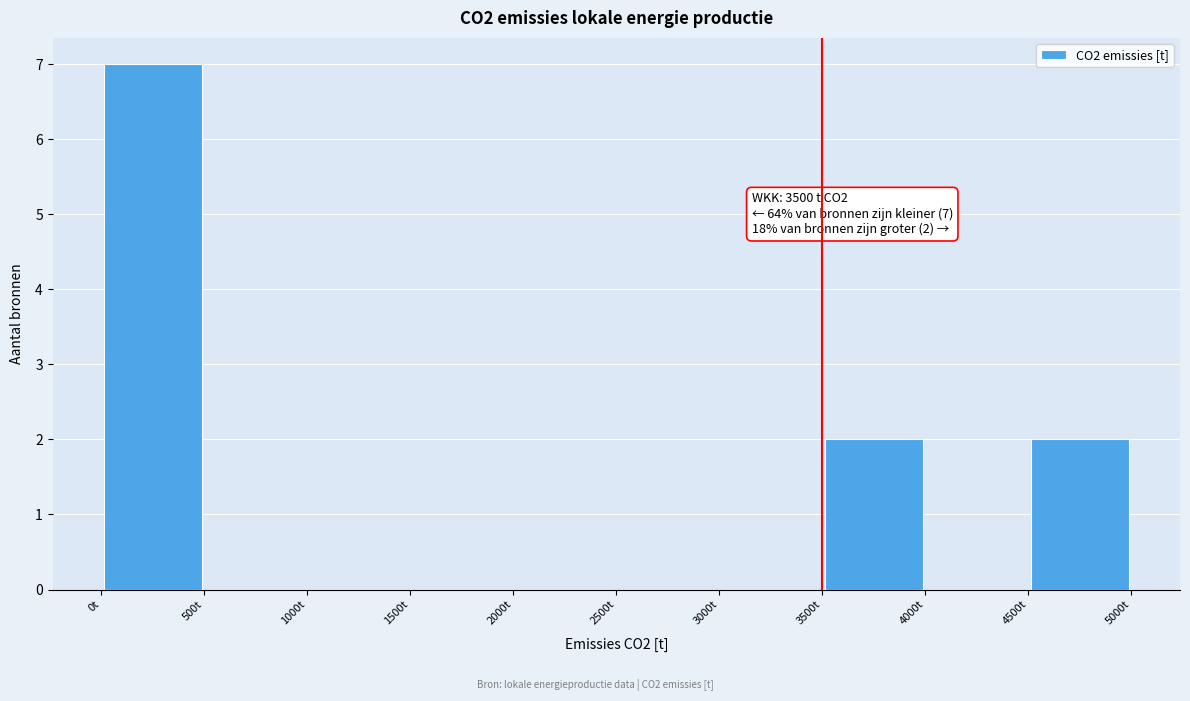

Which range on the x-axis has the tallest bar?

0 to 500